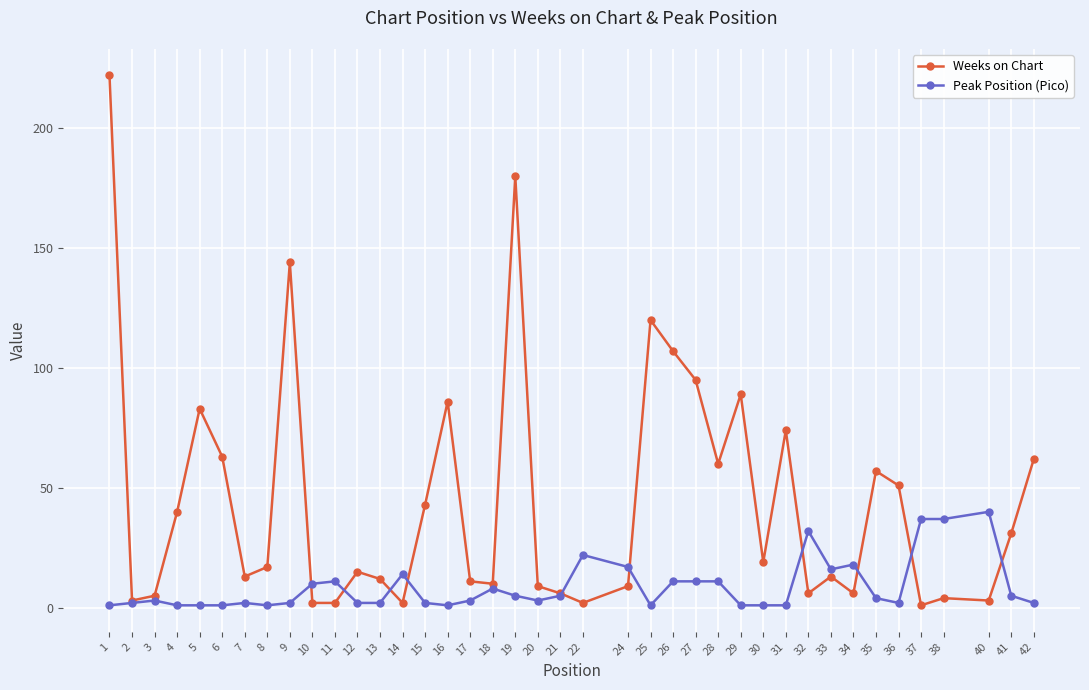

Where is the first local maximum for Weeks on Chart?

5